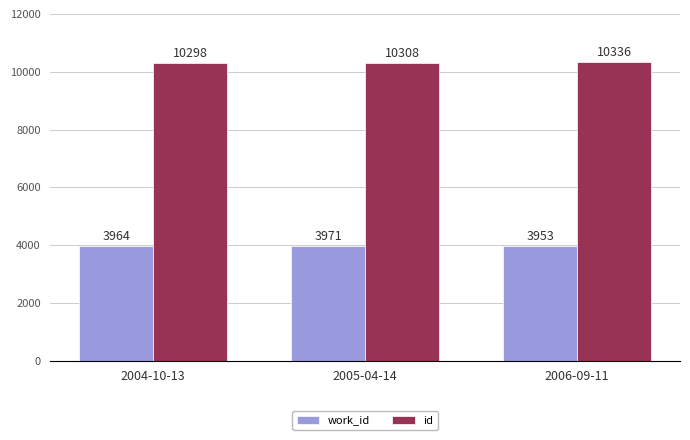

How many groups of bars are there?

3